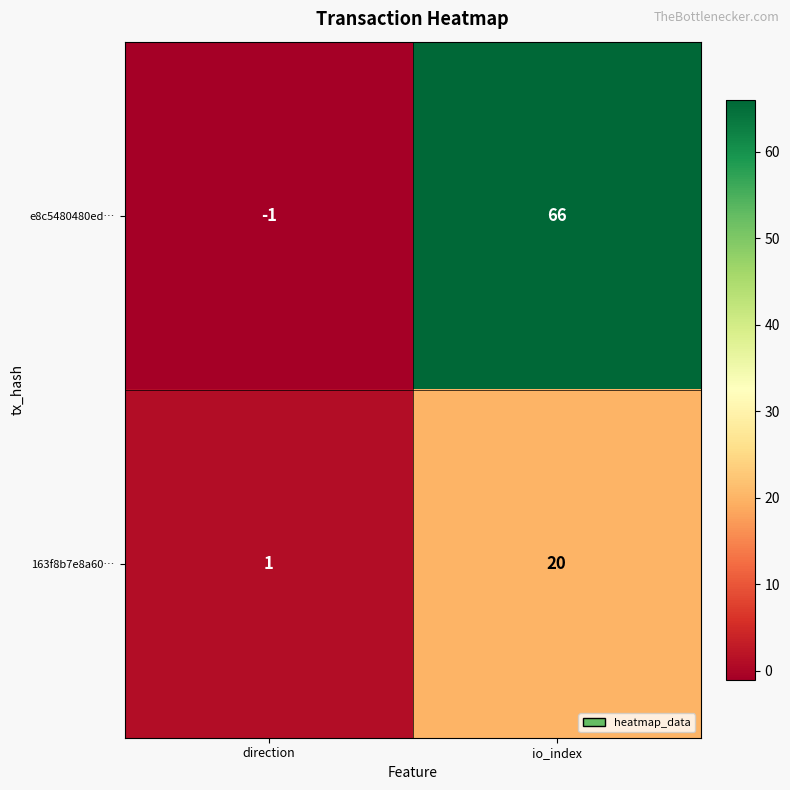

Reading left to right, transcribe all the data shown in this chart.

e8c5480480ed…: -1	66
163f8b7e8a60…: 1	20